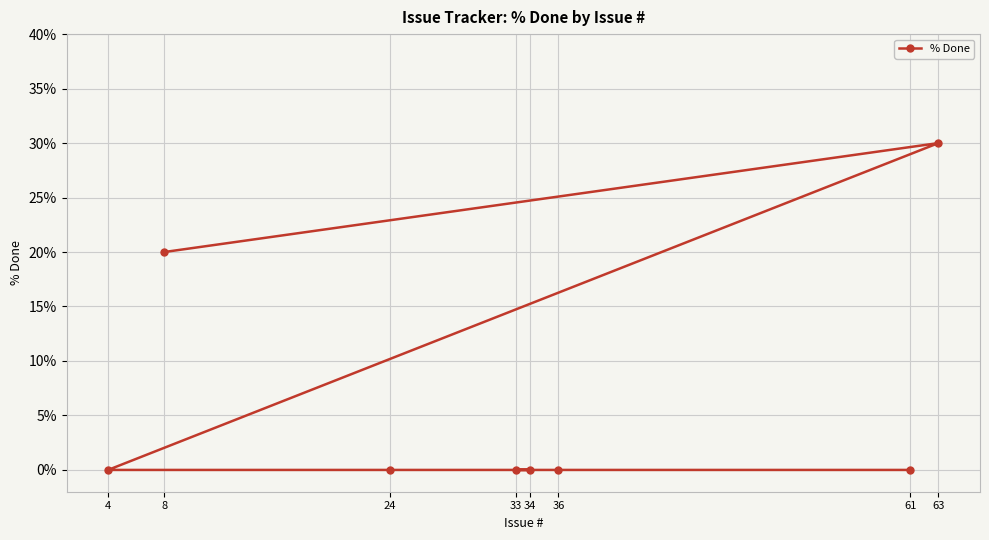

What is the value of the 2nd point from the left?

20